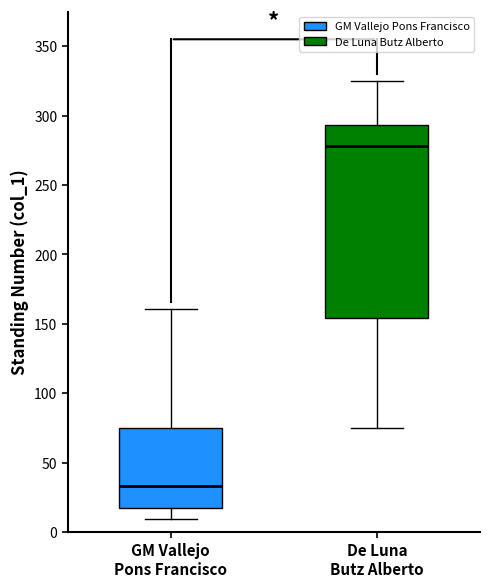

Comparing the boxes themselves (not the whiskers), which one is the tallest?

De Luna Butz Alberto